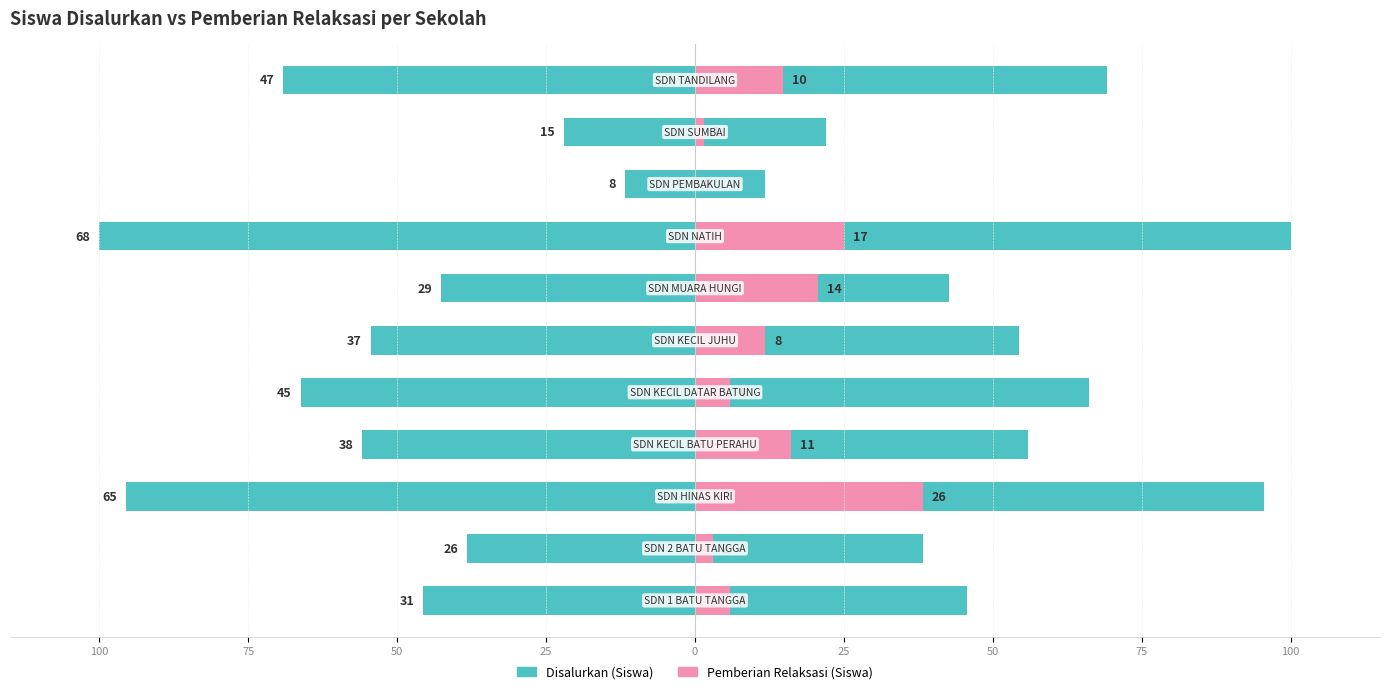

Rank the series at 9 from highest to lowest value.

Disalurkan (Siswa), Pemberian Relaksasi (Siswa)